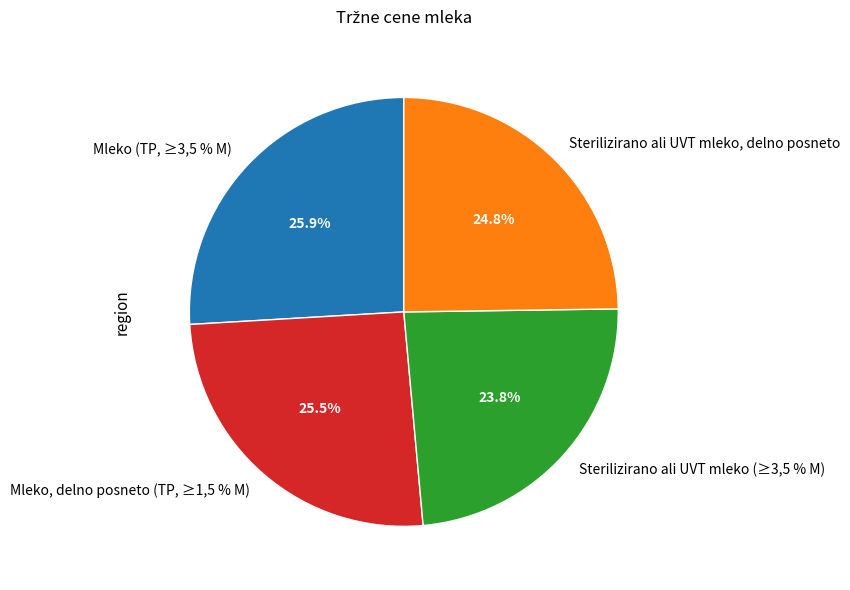

Which slice is the largest?

Mleko (TP, ≥3,5 % M)